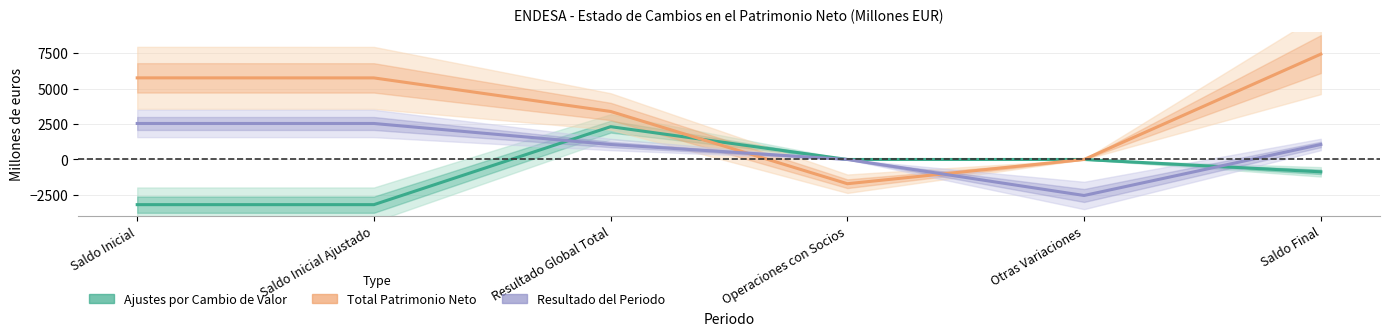

Does the chart have visible grid lines?

Yes